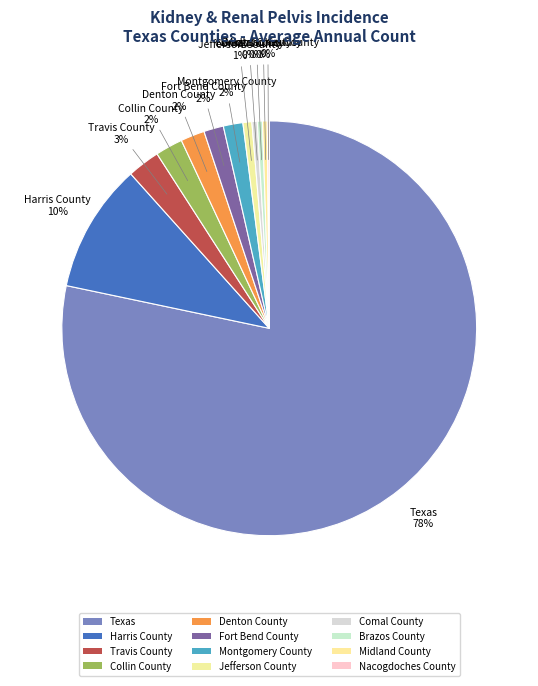

How many slices are in this pie chart?

12